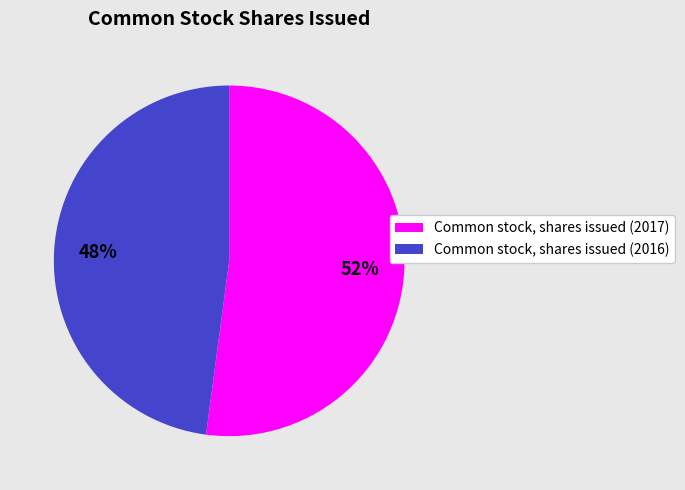

Which category accounts for the majority?

Common stock, shares issued (2017)